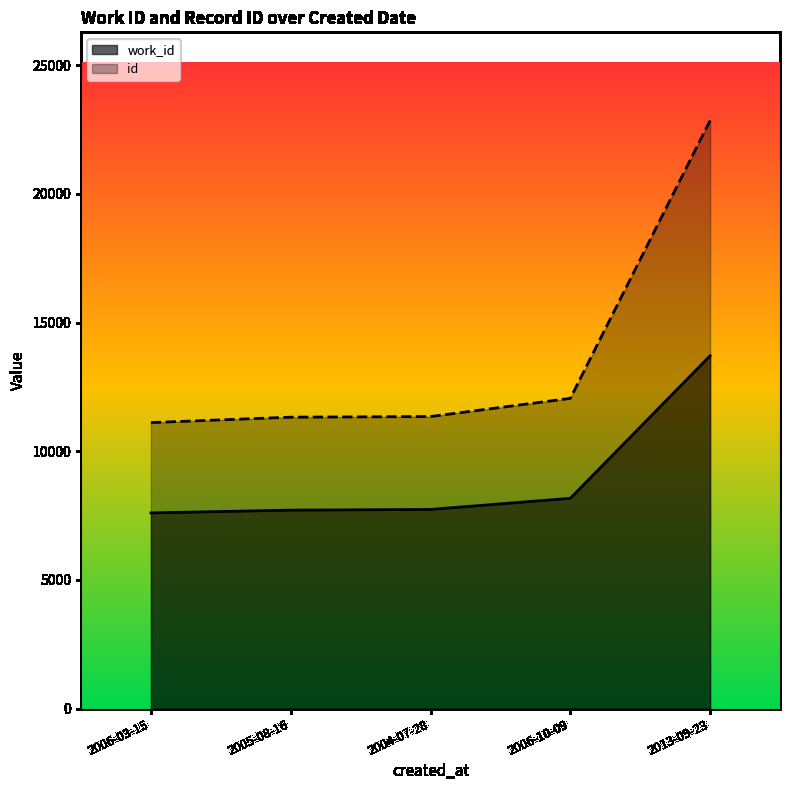

At which label does work_id first exceed 7736?

2004-07-28